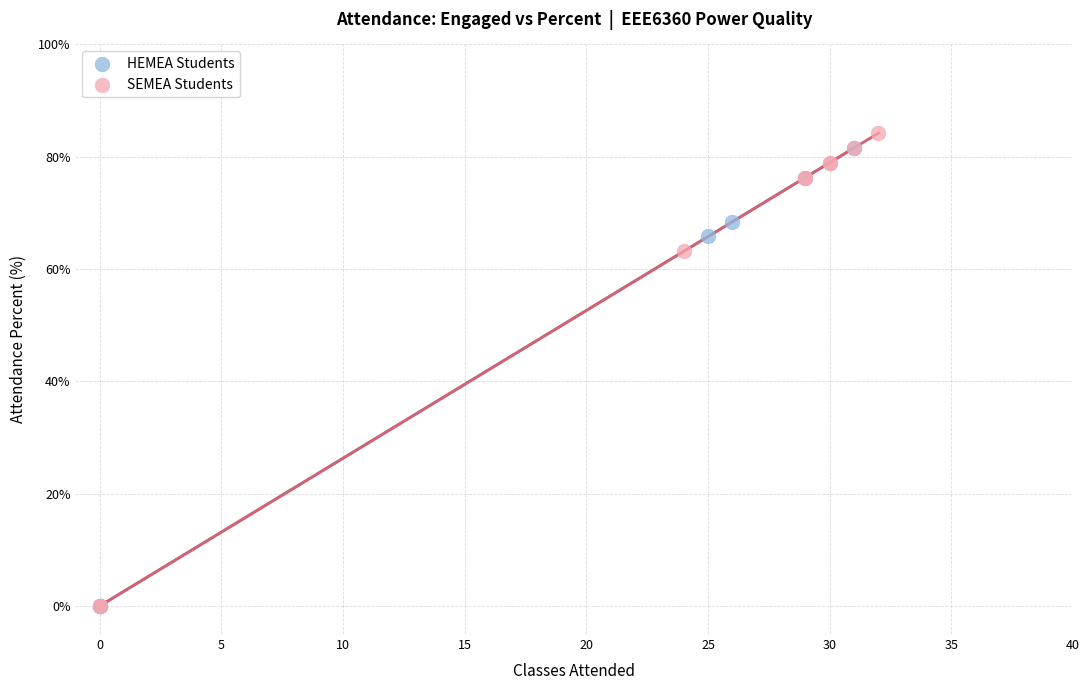

Which series has the largest Y range (max minus min)?

SEMEA Students